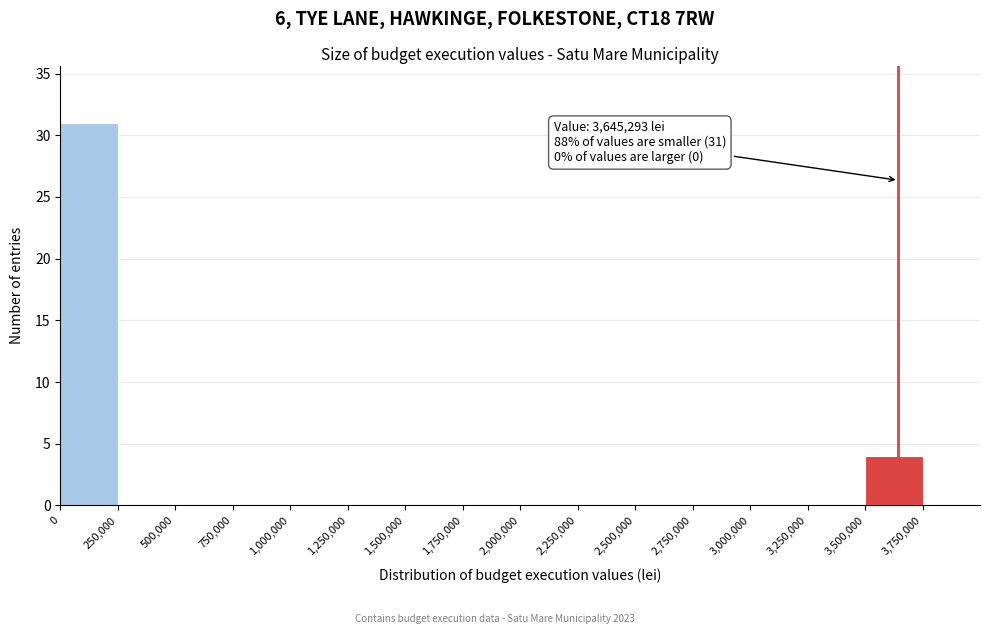

Which range on the x-axis has the tallest bar?

0 to 250000